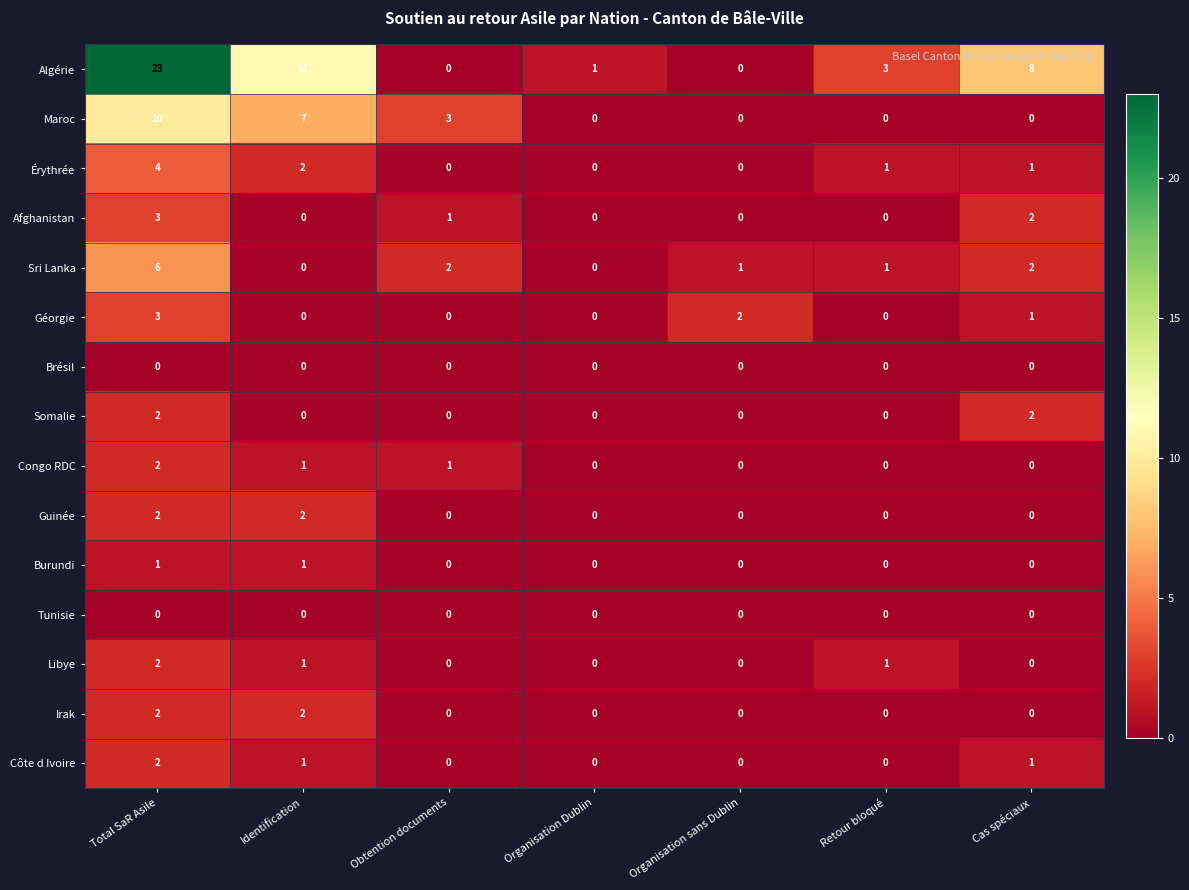

Count the Burundi values in the range 0 to 1.

7